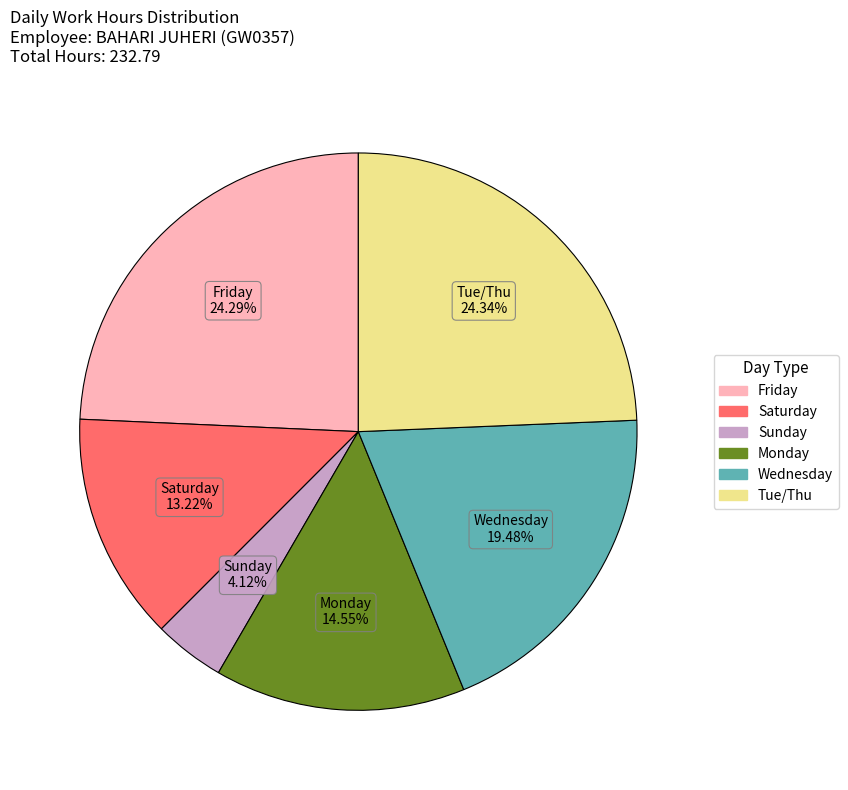

To the nearest percent, what is the difference between the largest and smallest slice percentages?

20%